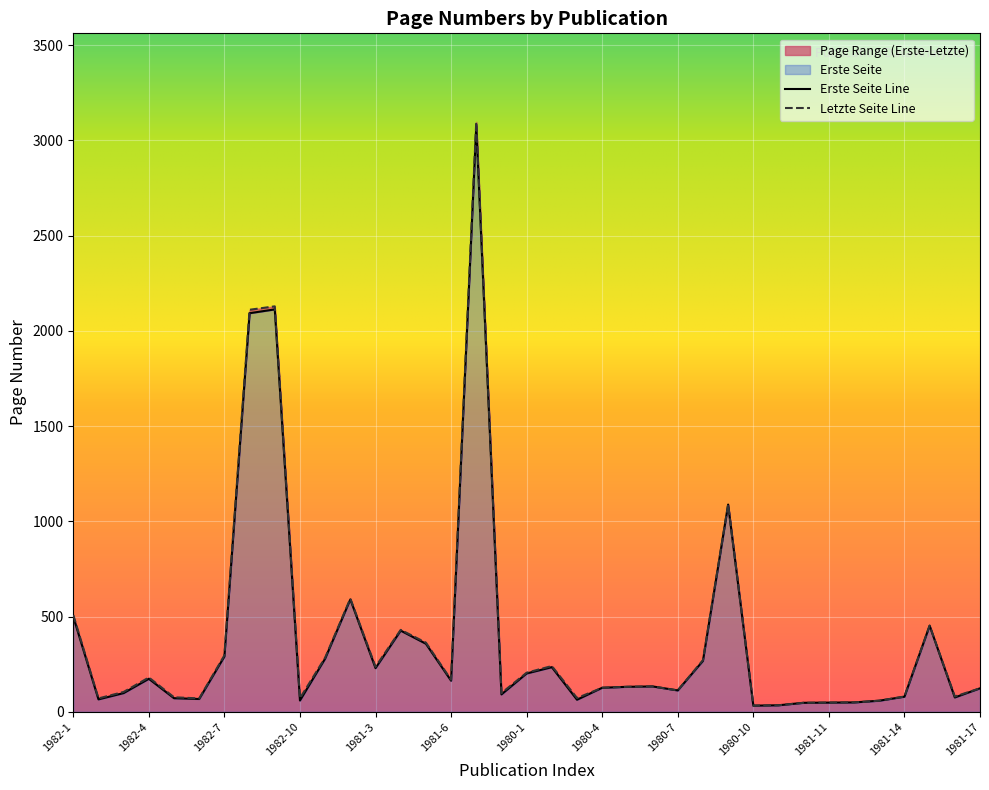

What is the sum of all Letzte Seite values?

14267